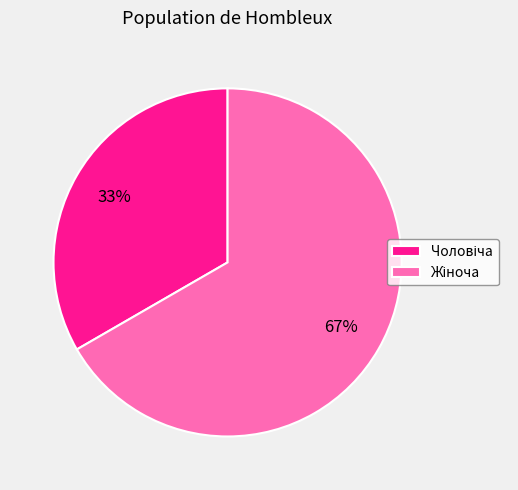

Does any single category account for the majority?

Yes